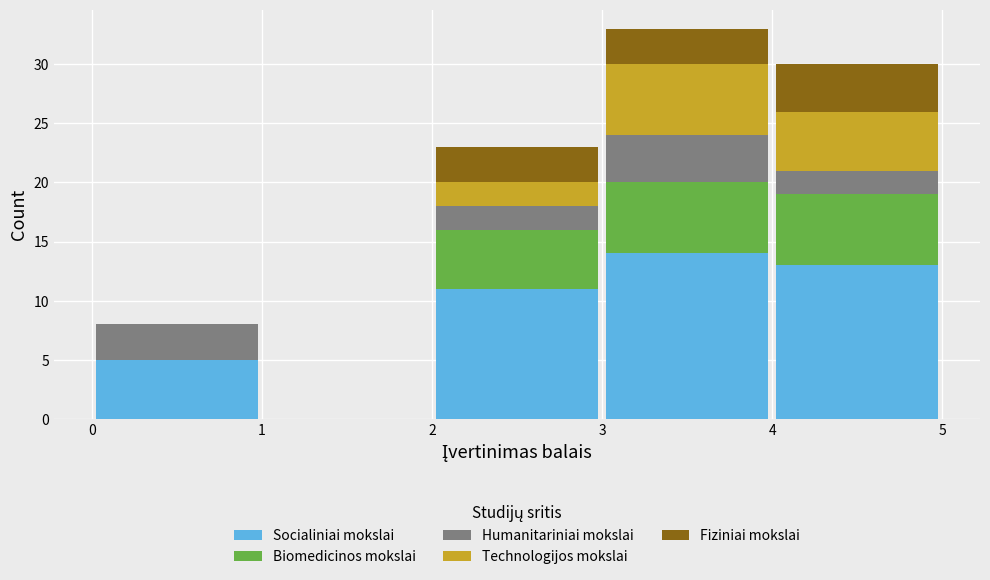

What is the total height of the stacked bar covering 3 to 4 on the x-axis? The values are not printed on the chart, so give them approximately, as read against the axis.

33